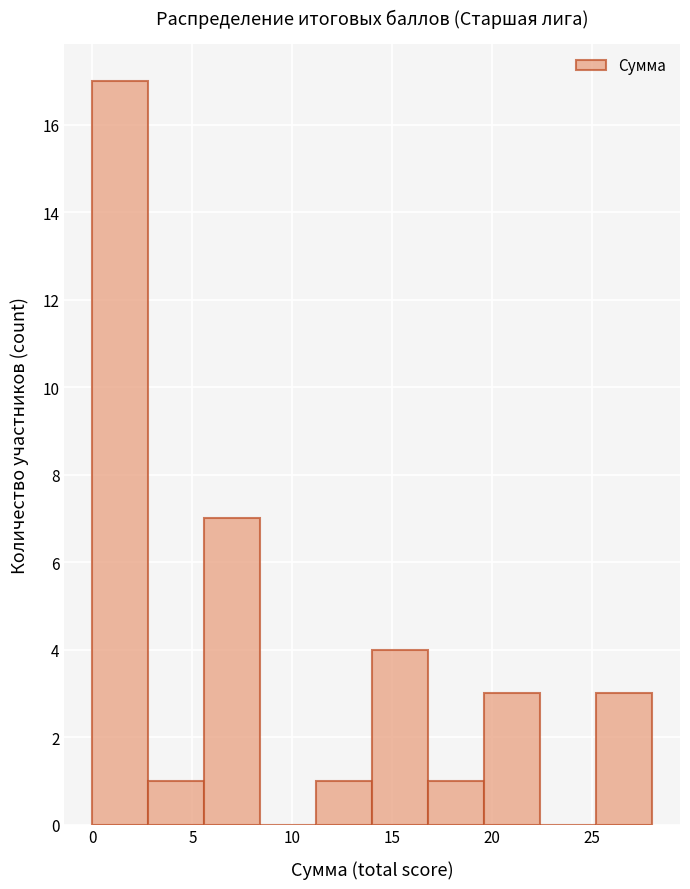

Reading left to right, list every bar in this chart as the range it spans on the x-axis followed by its height. Neither the bar edges nor the heights are printed on the chart, so give them approximately, as read against the axes.

0.0 to 2.8: 17
2.8 to 5.6: 1
5.6 to 8.4: 7
8.4 to 11.2: 0
11.2 to 14.0: 1
14.0 to 16.8: 4
16.8 to 19.6: 1
19.6 to 22.4: 3
22.4 to 25.2: 0
25.2 to 28.0: 3